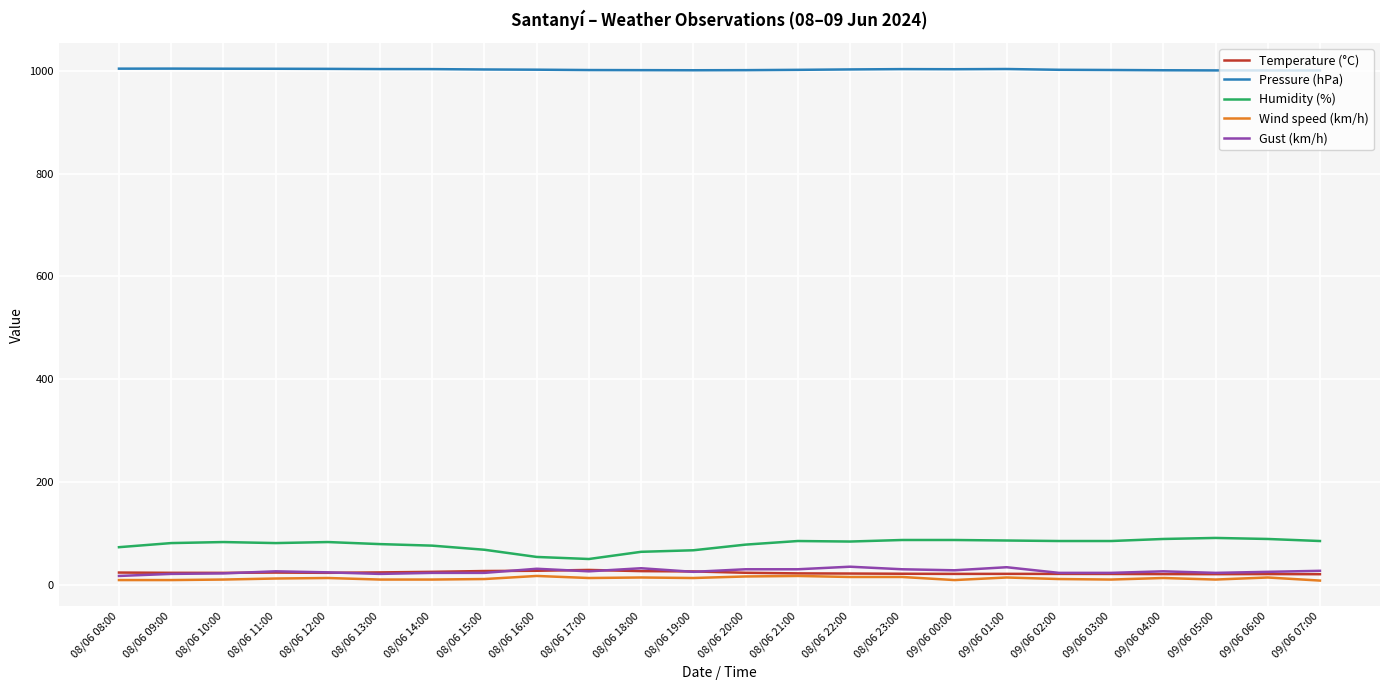

What is the maximum value for Gust (km/h)?

35.0